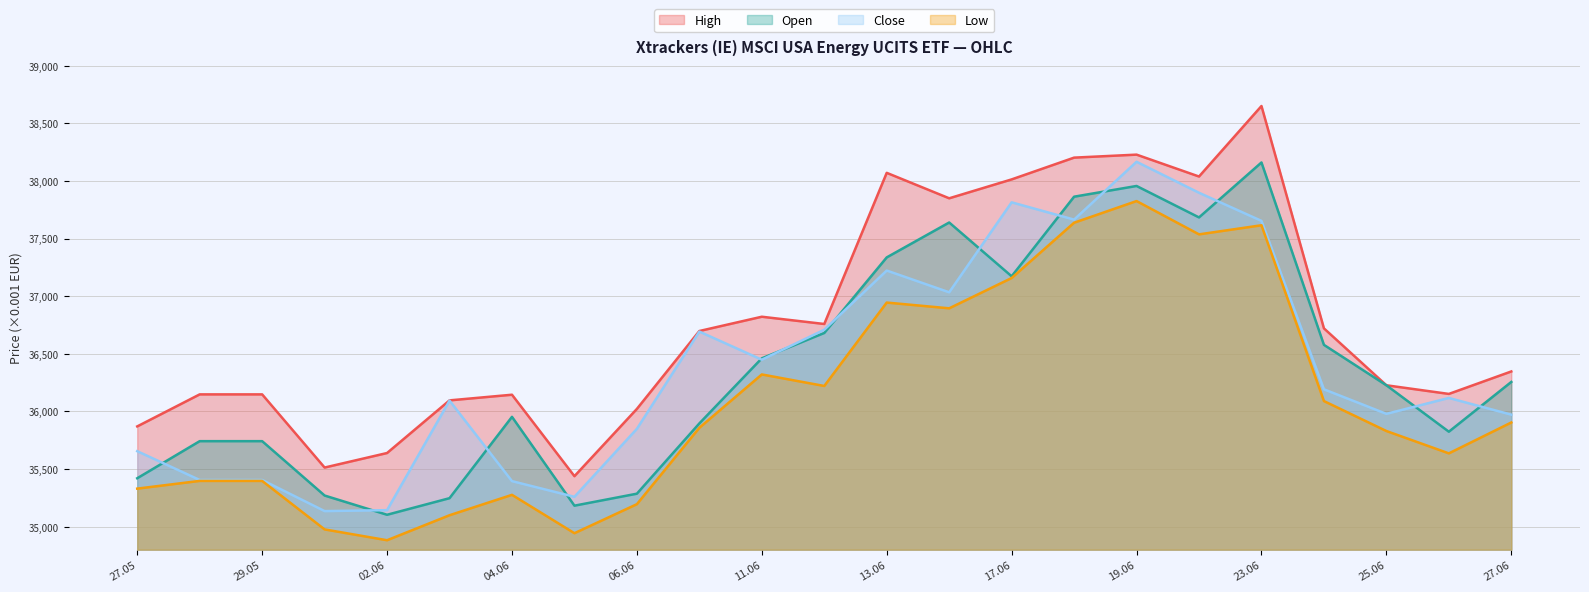

List the series in order of their peak value, highest first.

High, Close, Open, Low